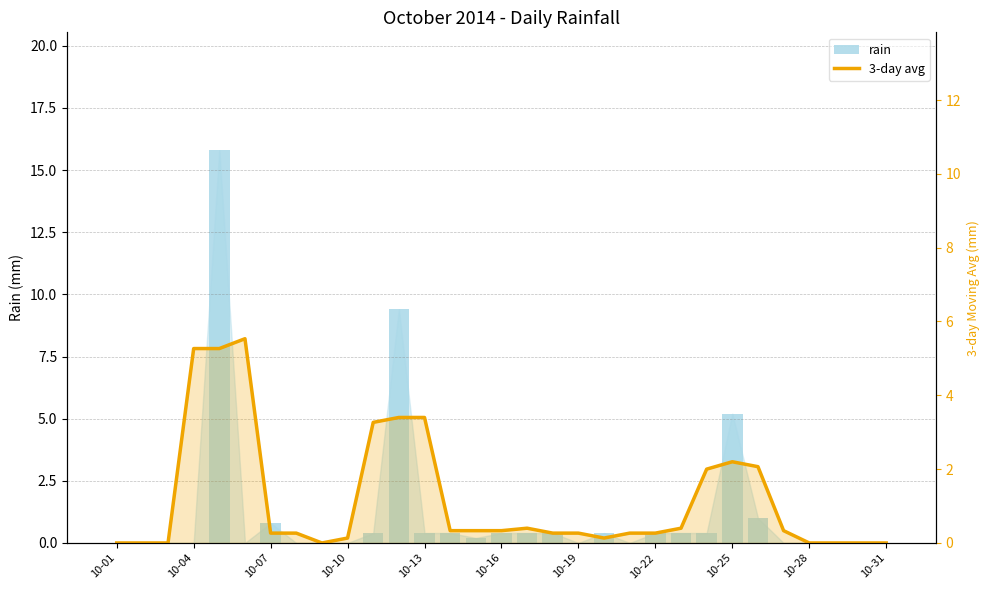

How many groups of bars are there?

31